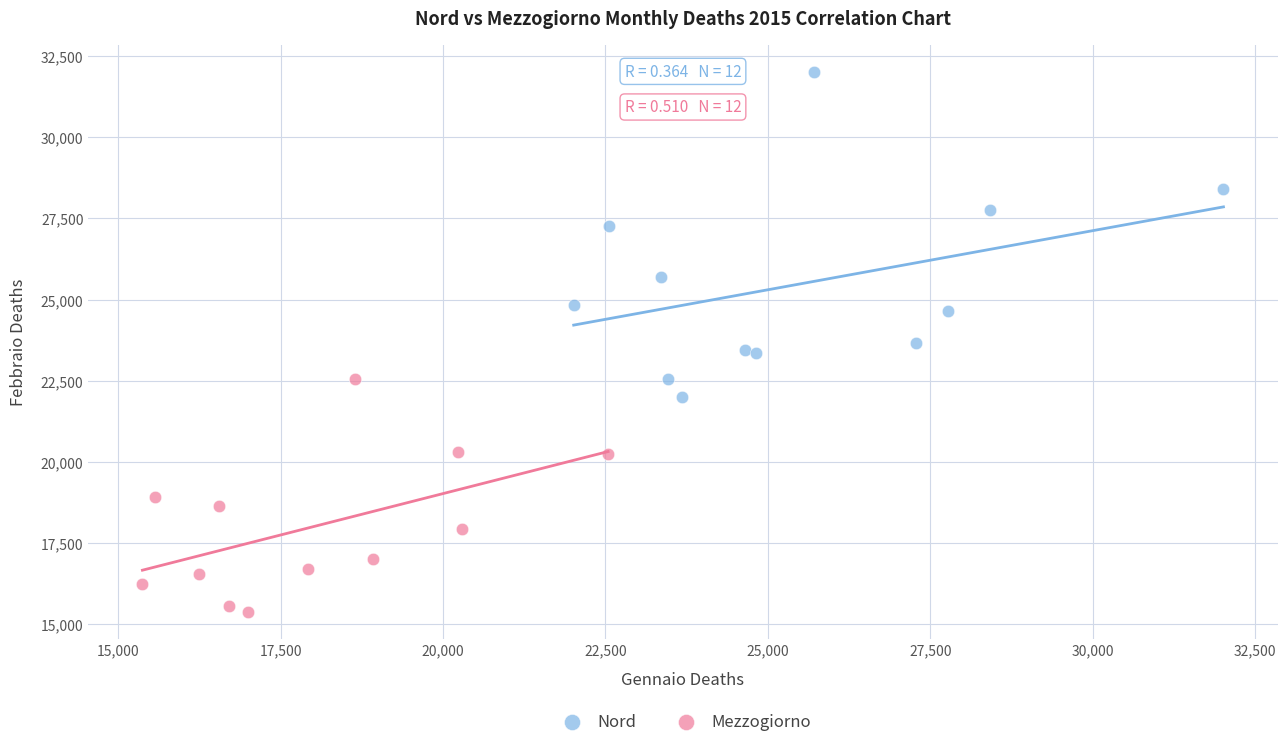

Which series contains the highest Y value?

Nord